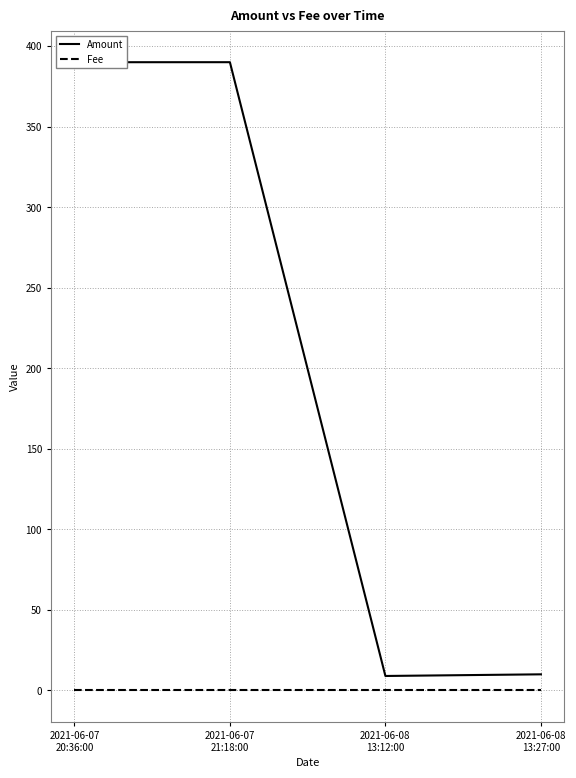

What are all the series names shown in the legend?

Amount, Fee